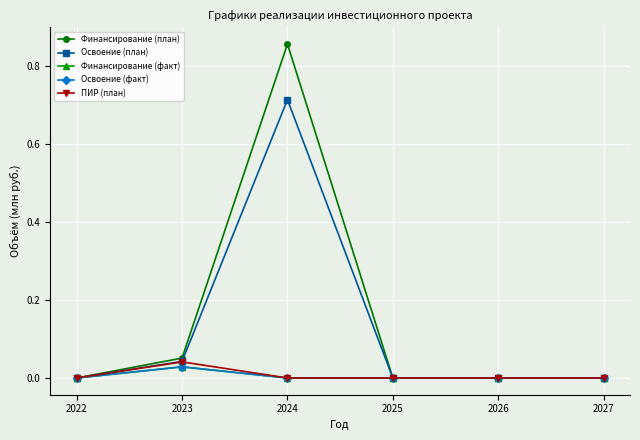

Count the number of data series in this chart.

5